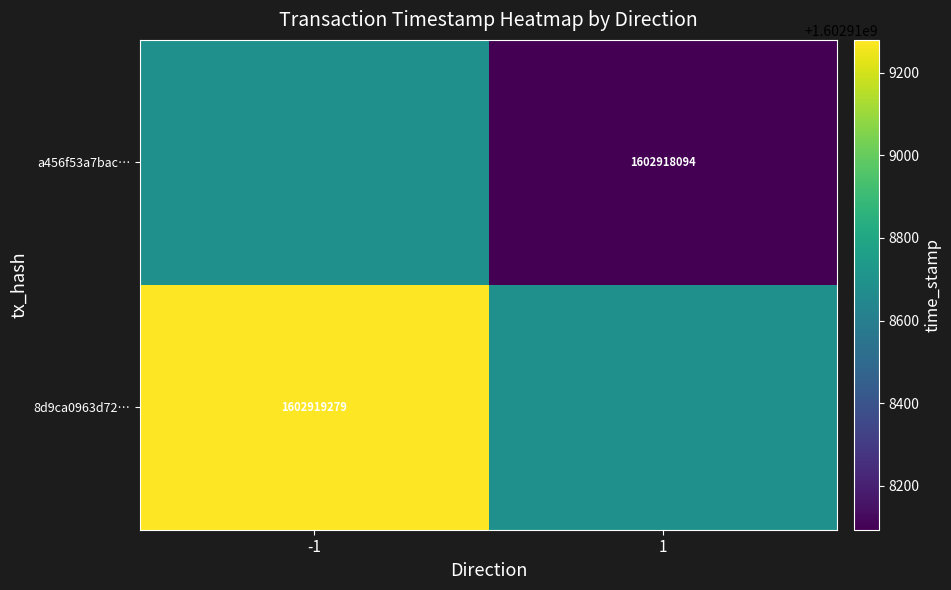

What is the maximum value shown in the chart?

1602919279